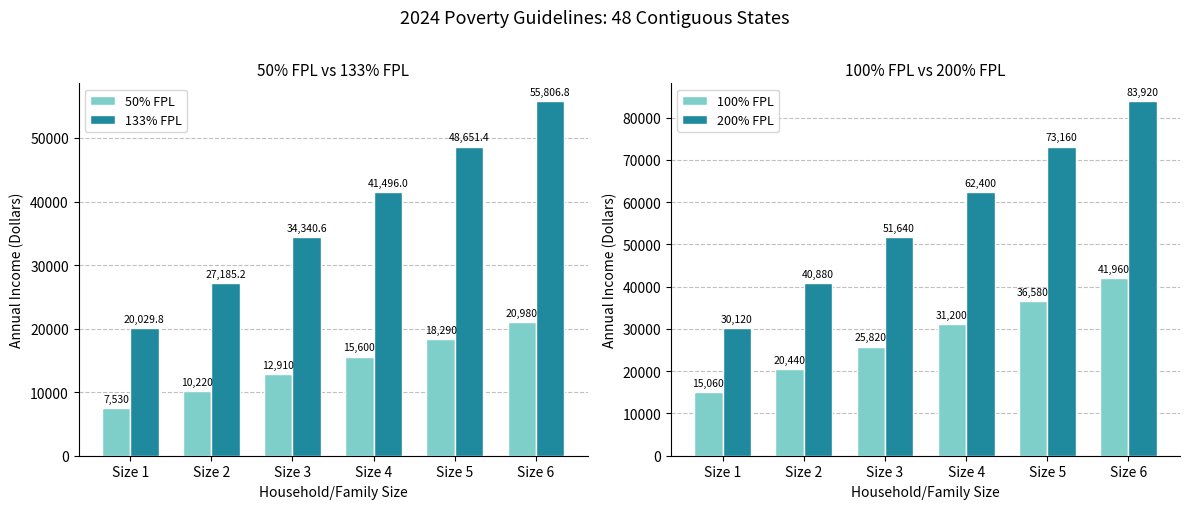

Rank the categories by 100% FPL value from highest to lowest.

Size 6, Size 5, Size 4, Size 3, Size 2, Size 1